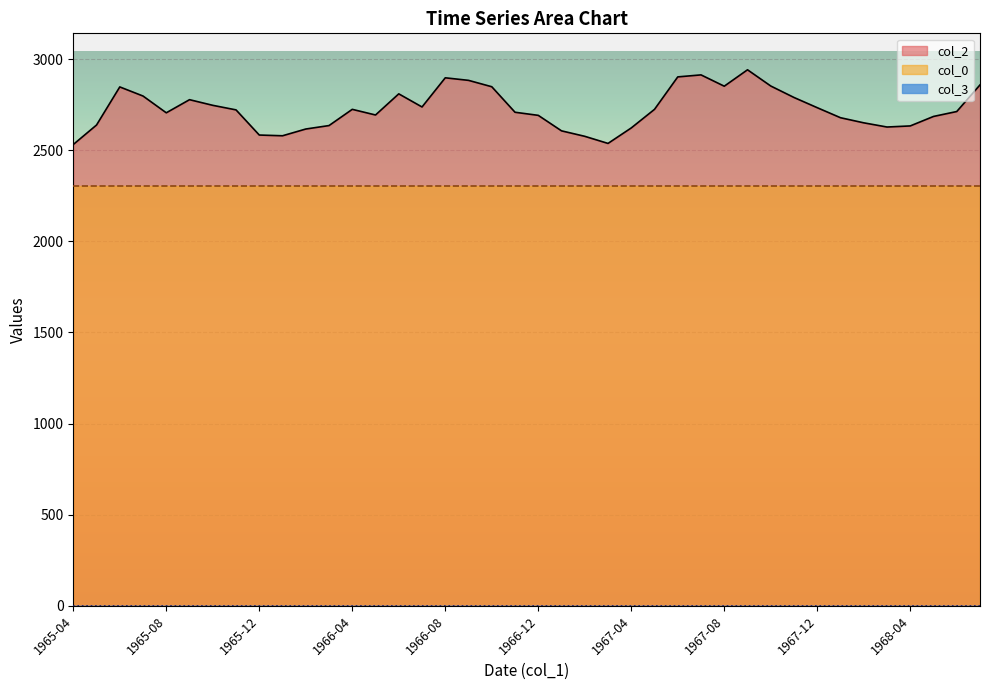

Where is the first local minimum for col_2?

1965-08